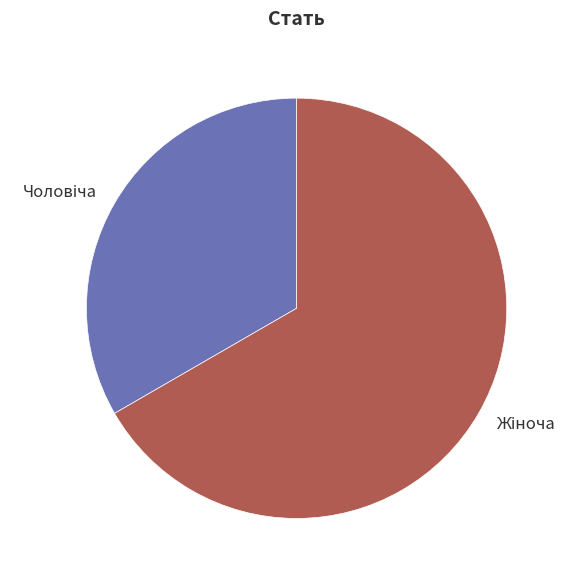

Does any single category account for the majority?

Yes